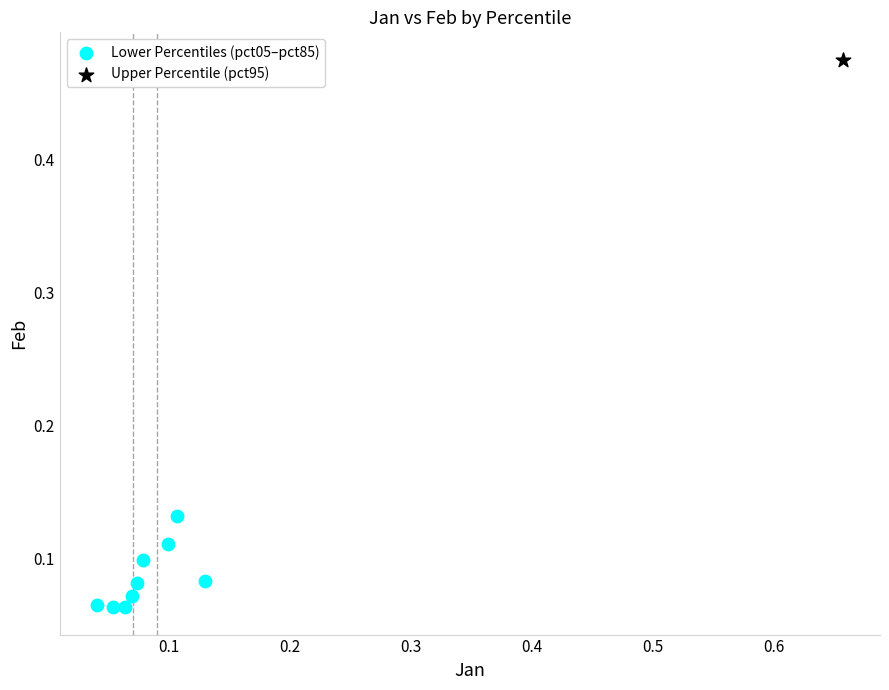

What are all the series names shown in the legend?

Lower Percentiles (pct05–pct85), Upper Percentile (pct95)